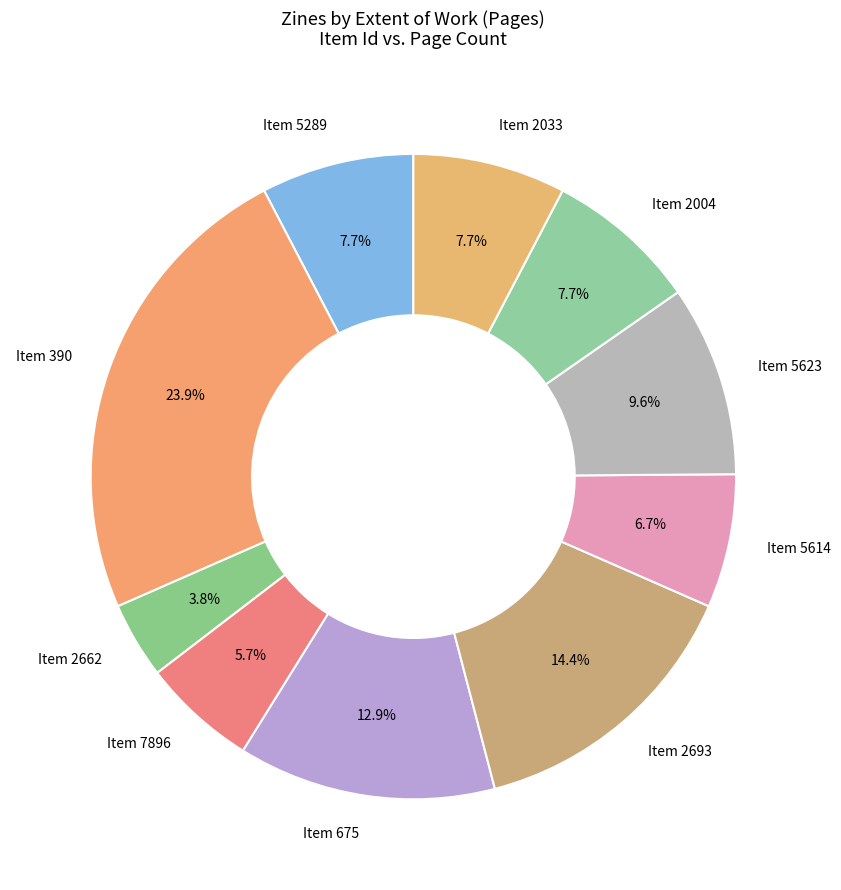

Which category has the smallest portion of the pie?

Item 2662